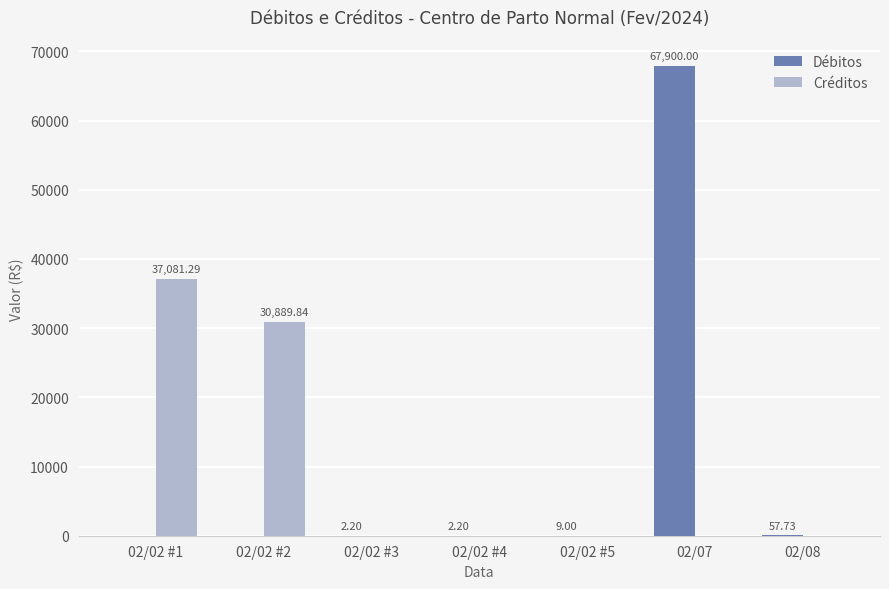

What is the sum of all Créditos values?

67971.1